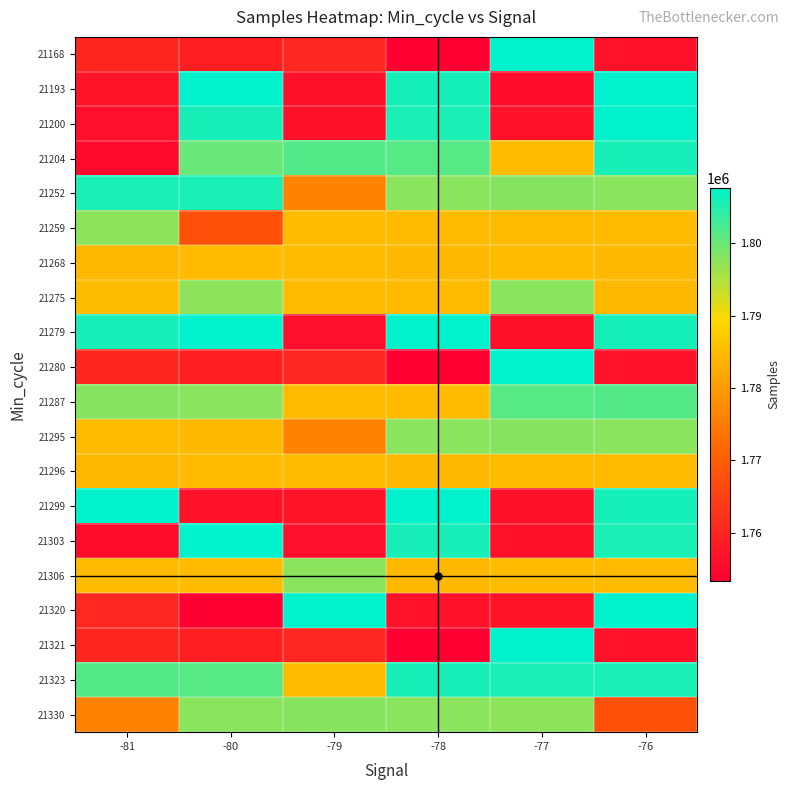

How many distinct data groups are displayed?

20